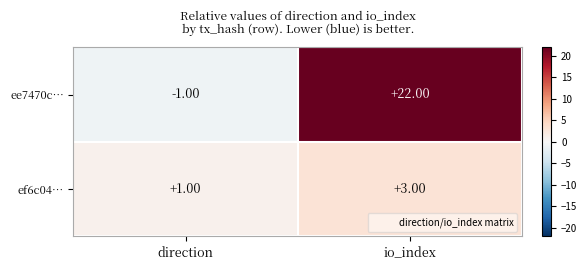

What is the sum of the ef6c04… values at direction and io_index?

4